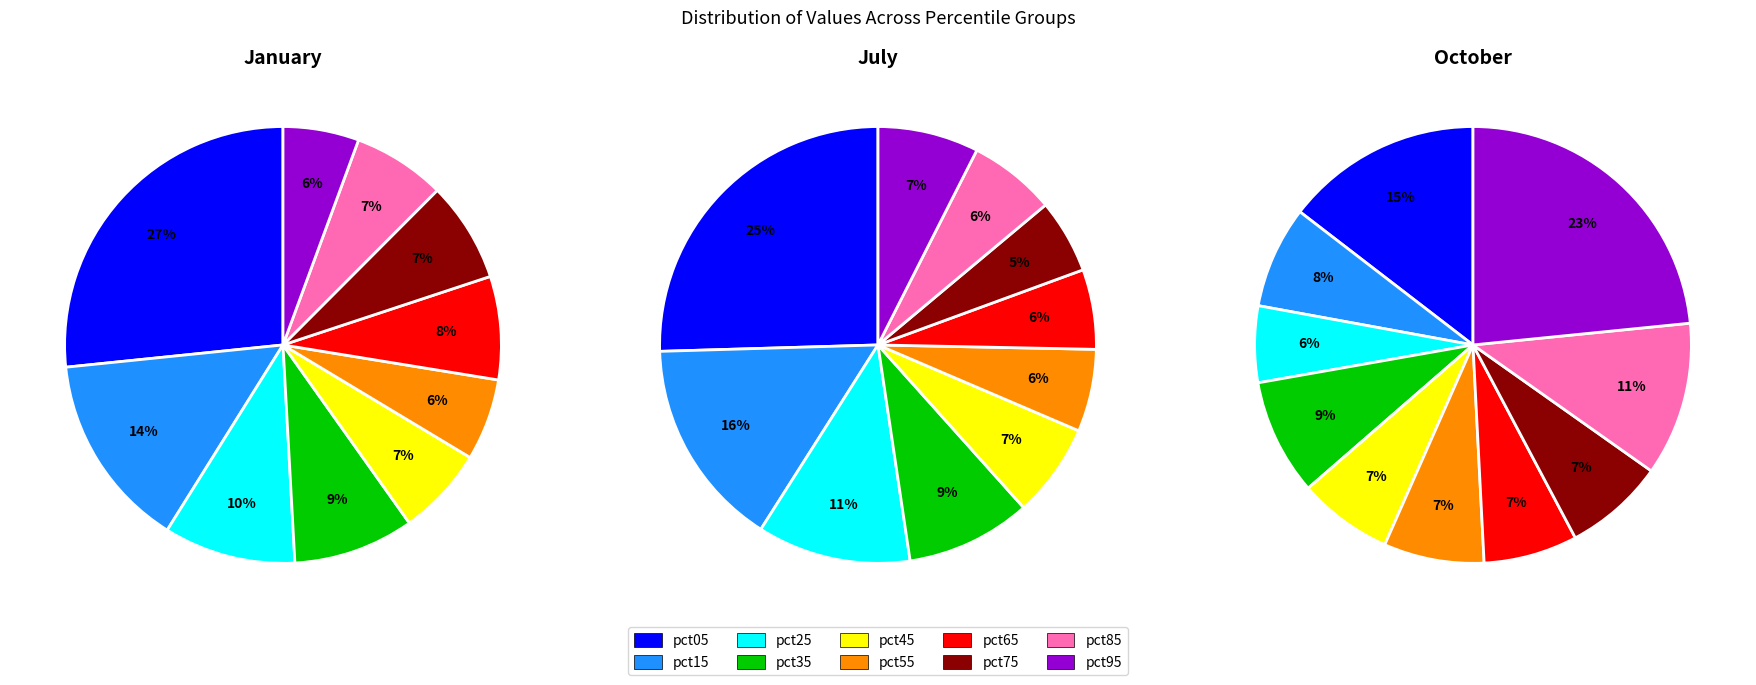

Count the number of slices in the pie.

10